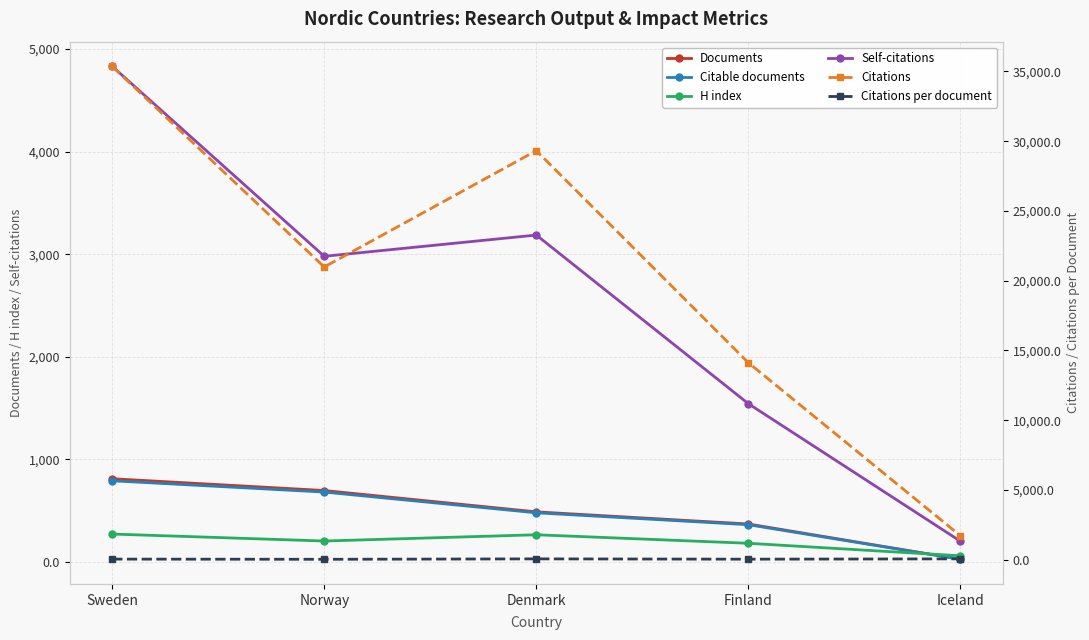

What is the minimum value shown in the chart?

27.0